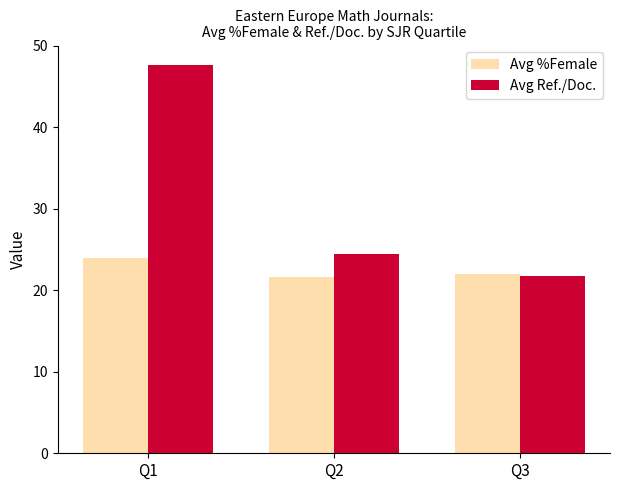

Between Q1 and Q3, which series saw the biggest shift?

Avg Ref./Doc.